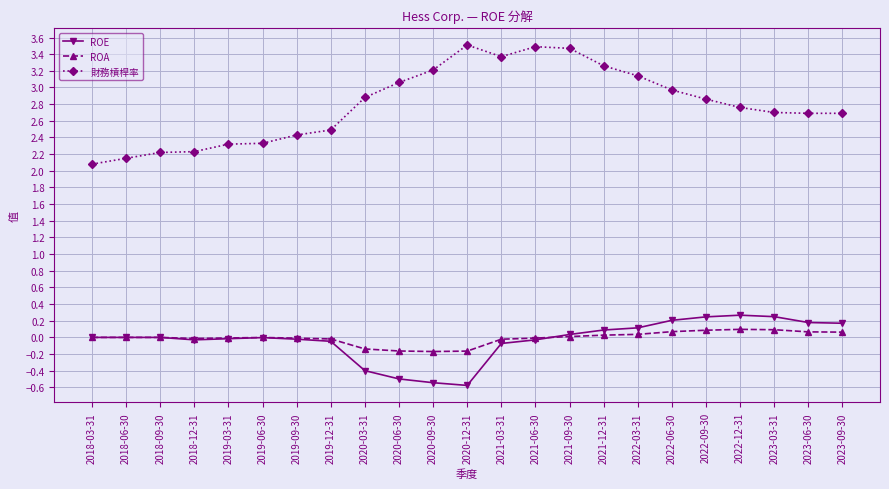

What is the maximum value for 財務槓桿率?

3.5